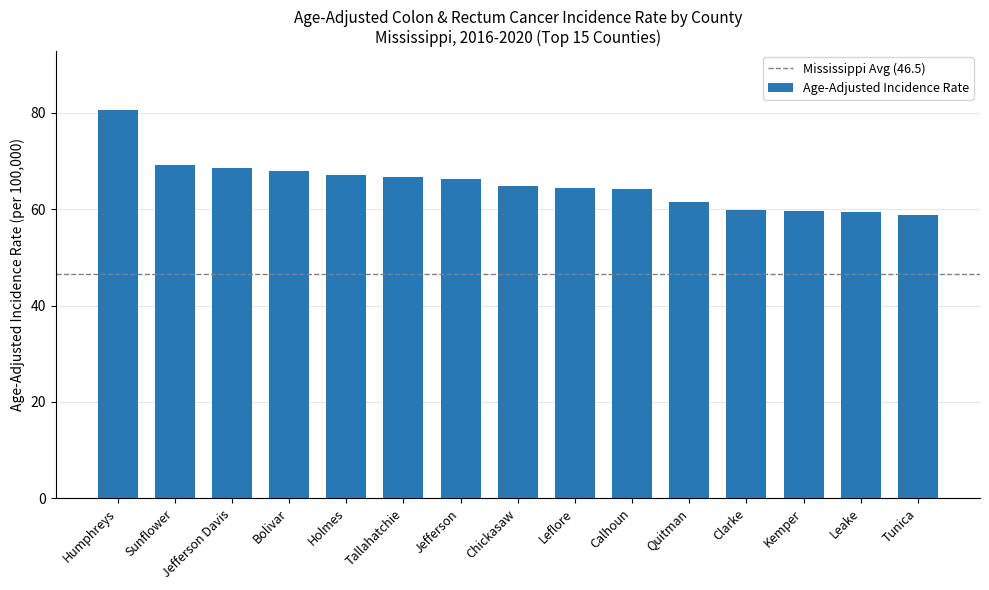

What is the change in value from Chickasaw to Kemper?

-5.3